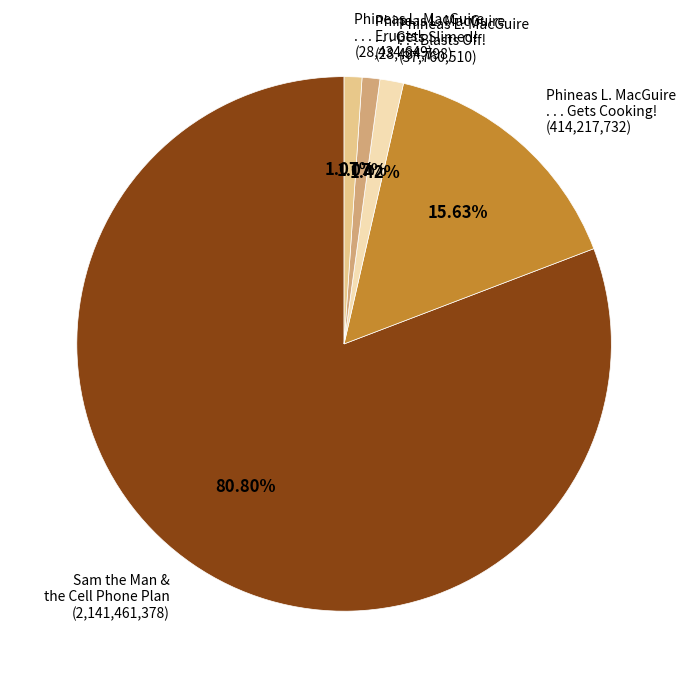

To the nearest percent, what is the average slice percentage?

20%